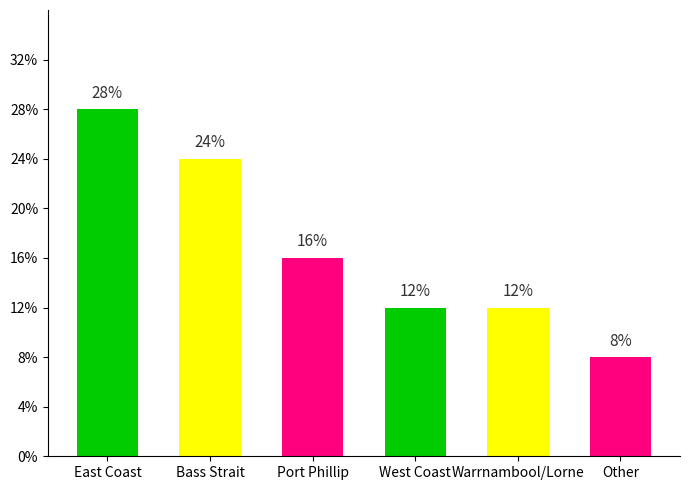

Which label corresponds to the smallest value in the chart?

Other